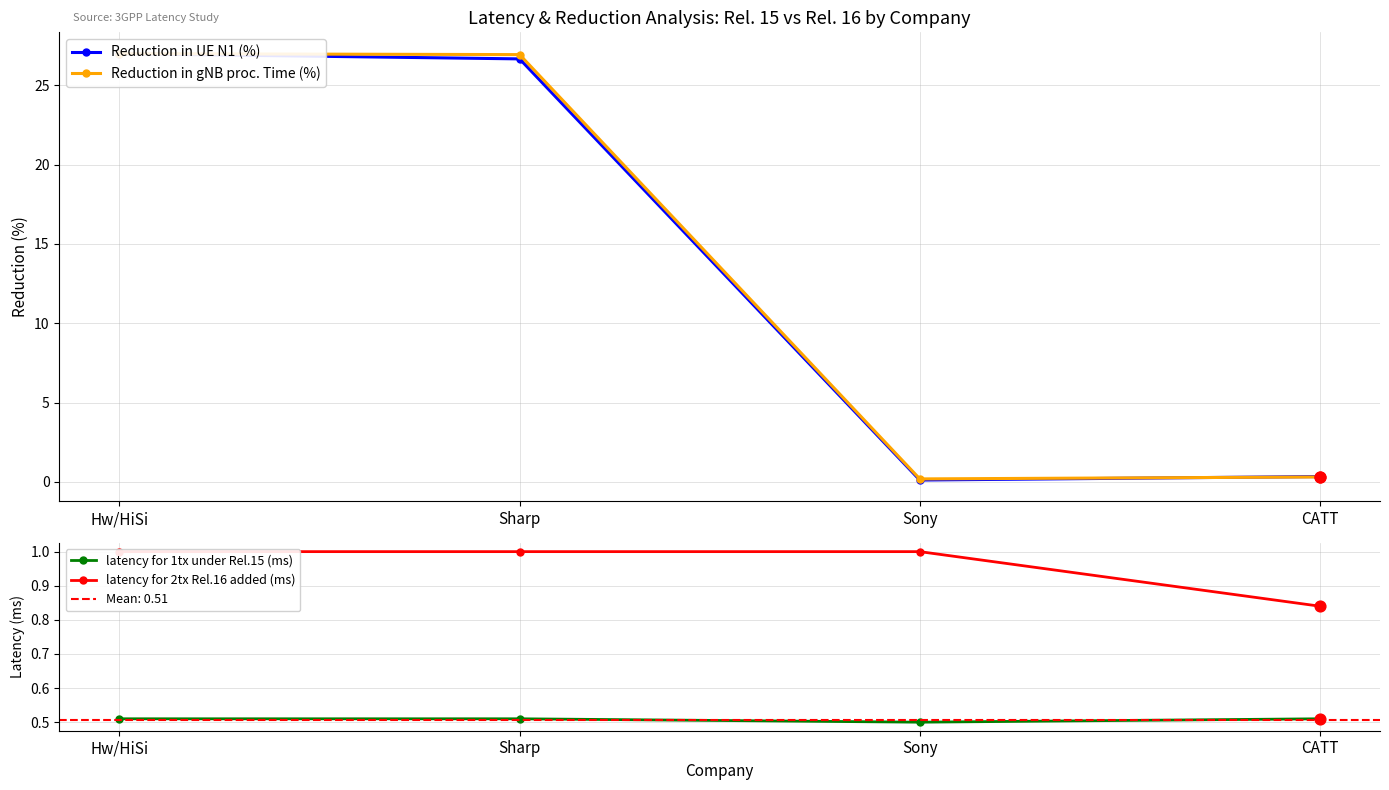

Is the value of Reduction in gNB proc. Time (%) at Sony greater than the value of Reduction in UE N1 (%) at Sharp?

No